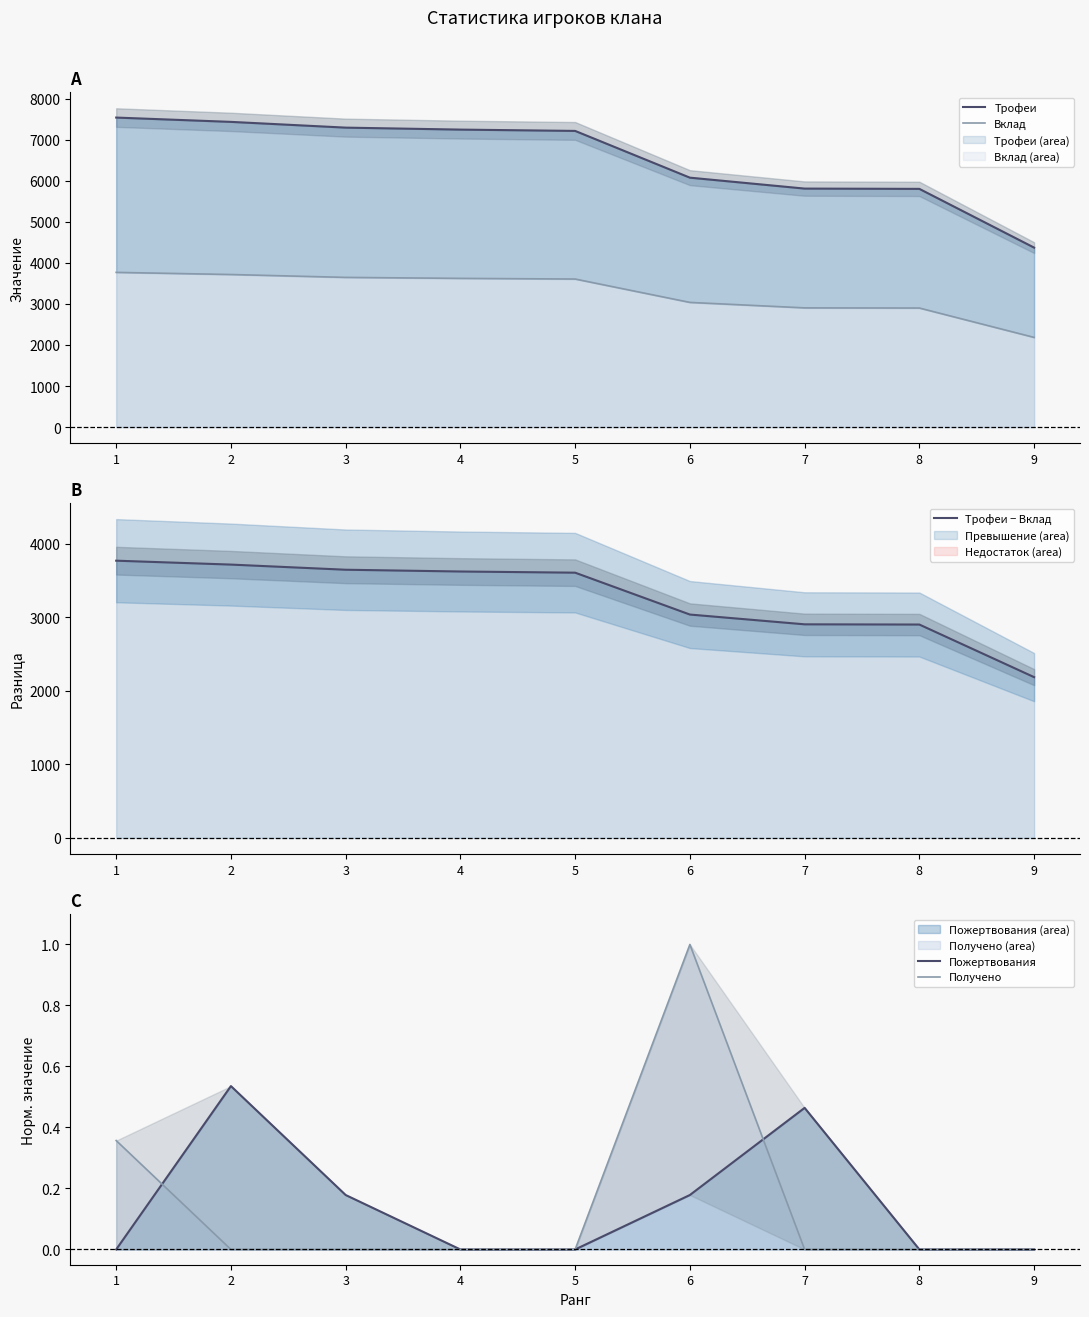

What is the total value across all series at 2?

14864.5